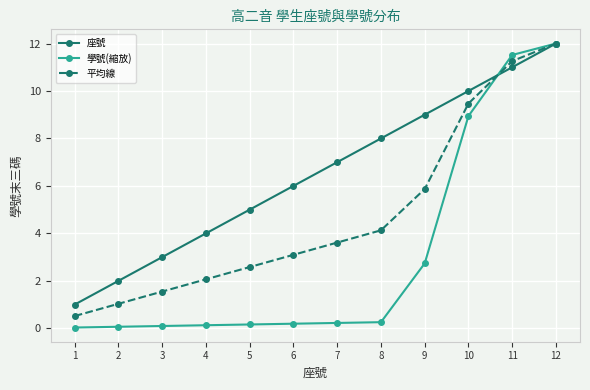

Where is 座號 nearest to the value 6?

6